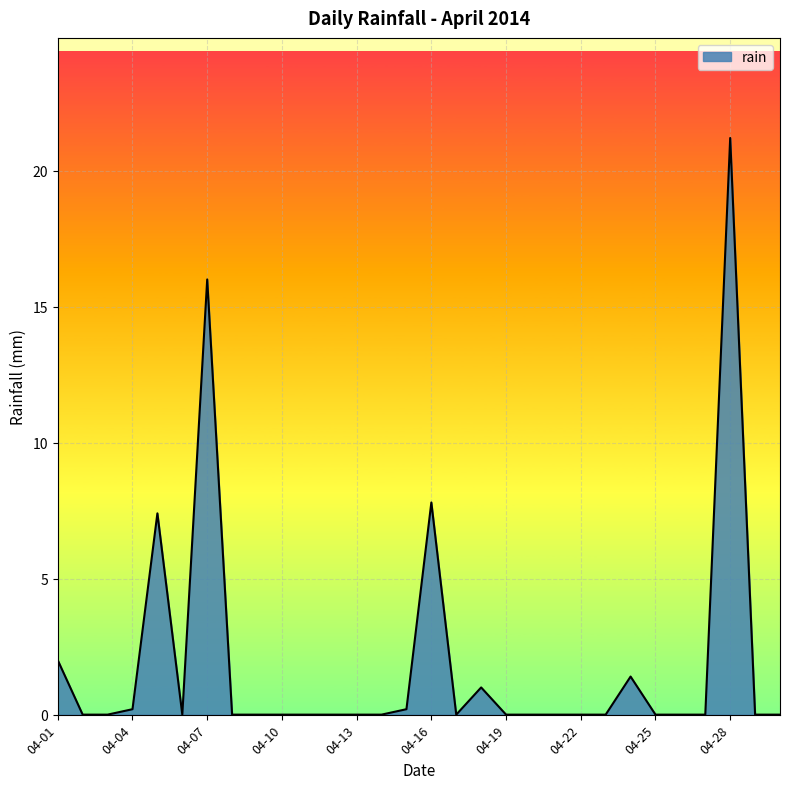

What is the maximum value shown in the chart?

21.2